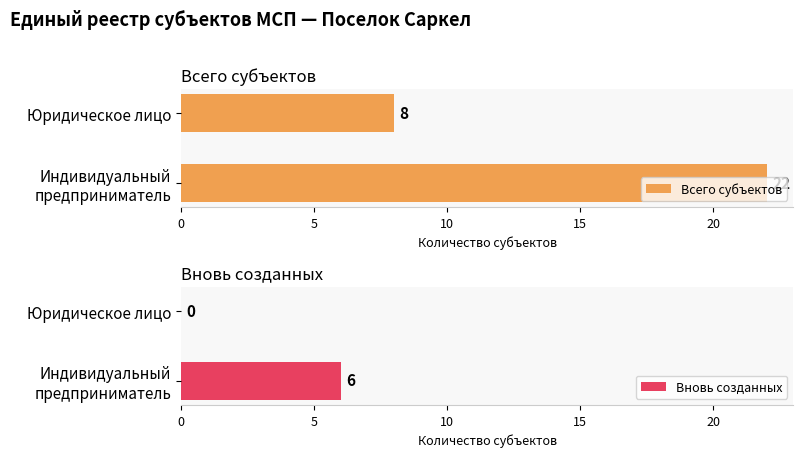

What is the highest value of the Всего субъектов series?

22